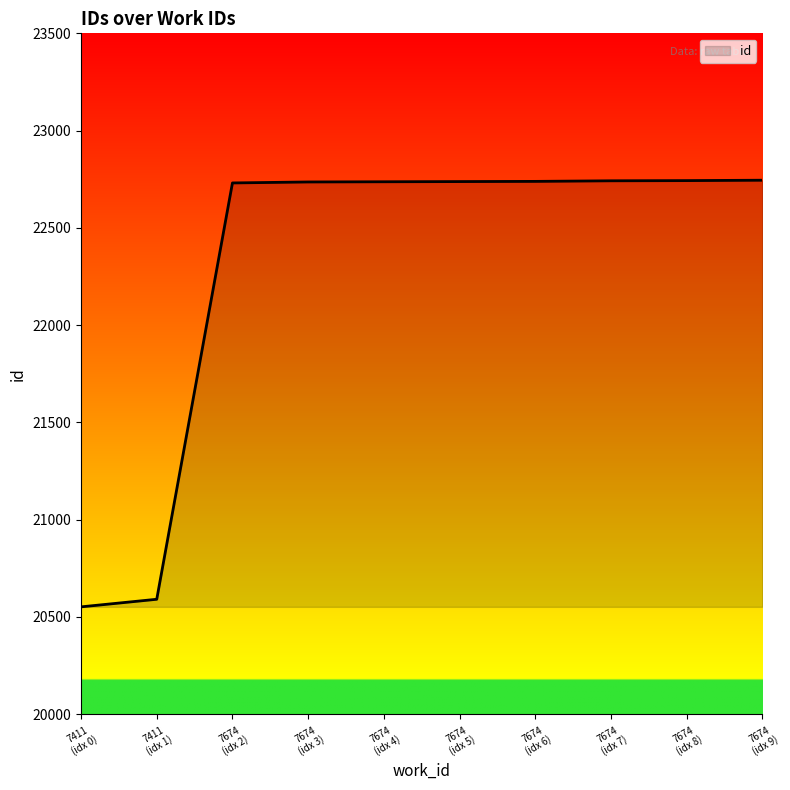

What is the difference between the maximum and minimum values?

2193